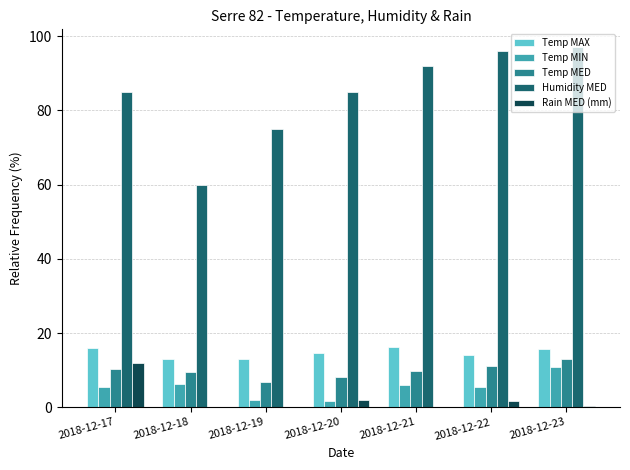

How many distinct data groups are displayed?

5